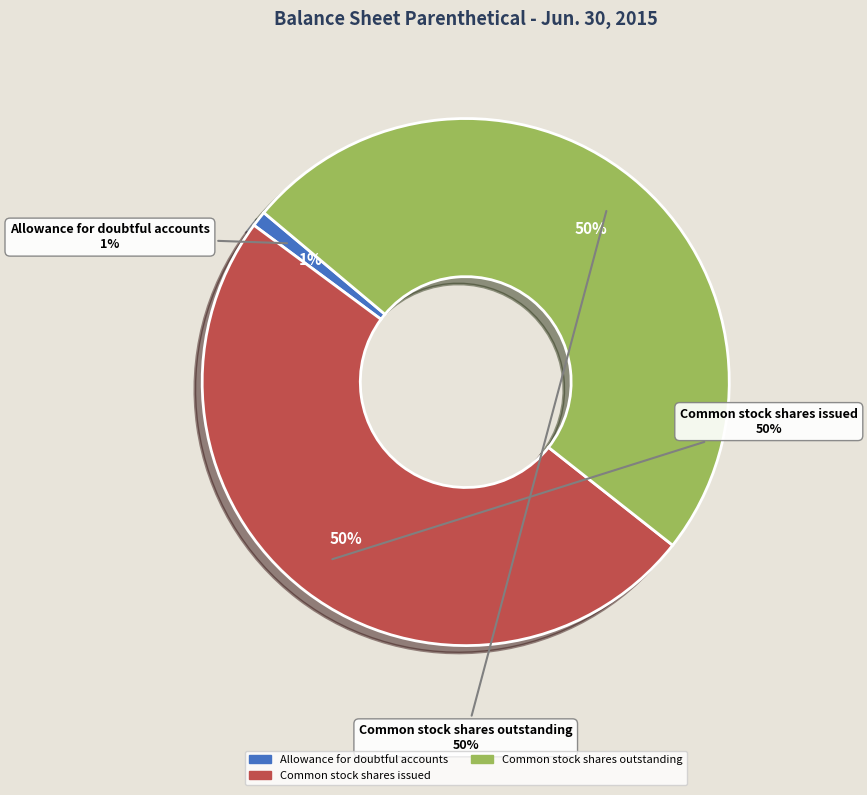

The Common stock shares issued slice represents 63% of the pie. True or false?

False